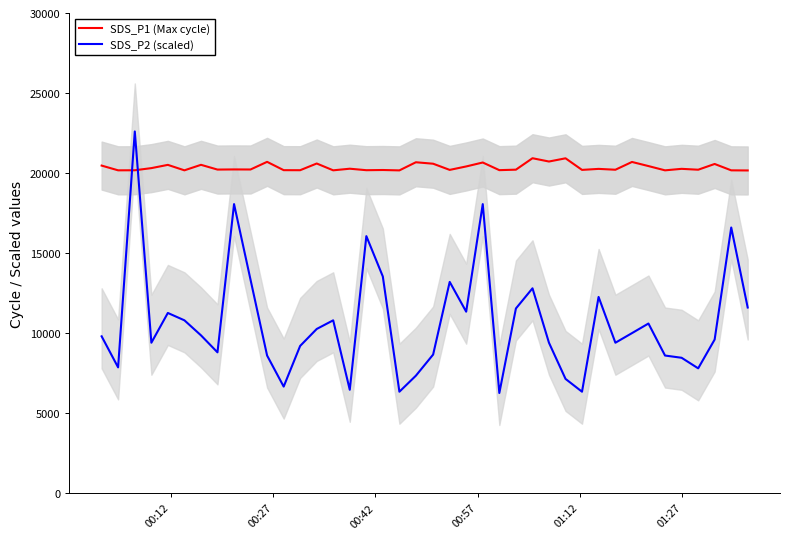

After their last crossing, which series has the higher values: SDS_P2 (scaled) or SDS_P1 (Max cycle)?

SDS_P1 (Max cycle)